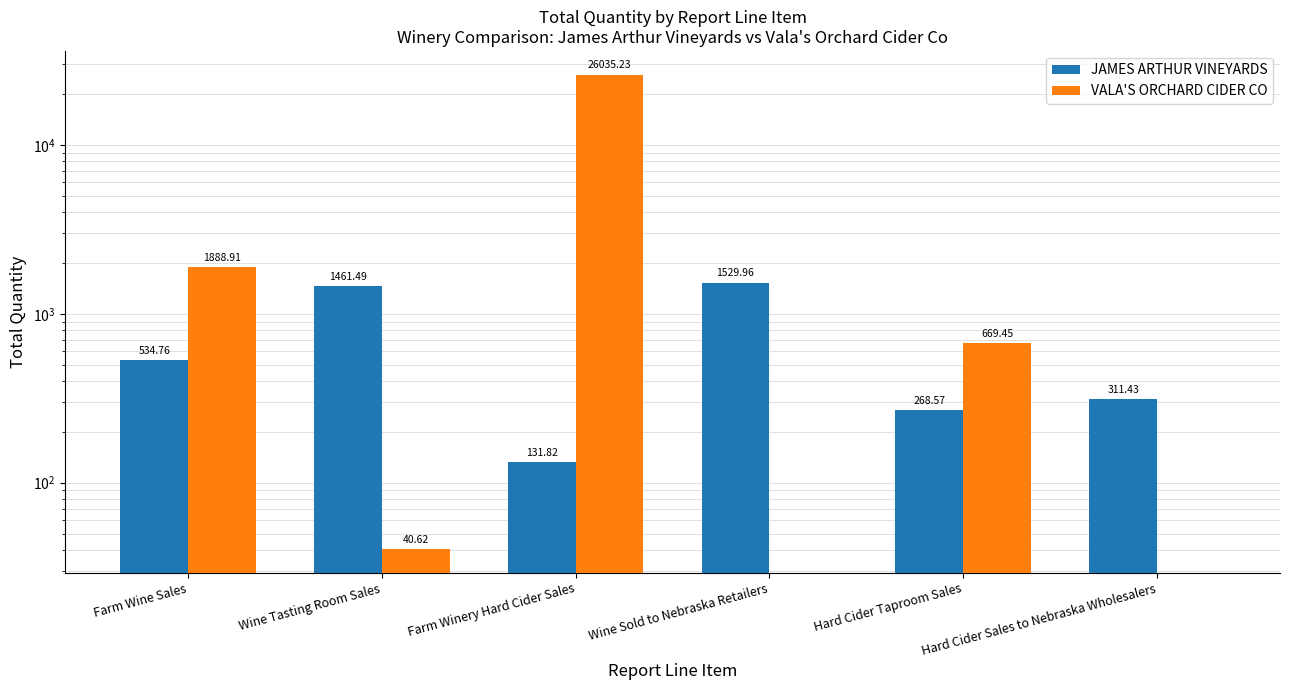

What is the difference between the JAMES ARTHUR VINEYARDS values at Hard Cider Taproom Sales and Wine Sold to Nebraska Retailers?

1261.4